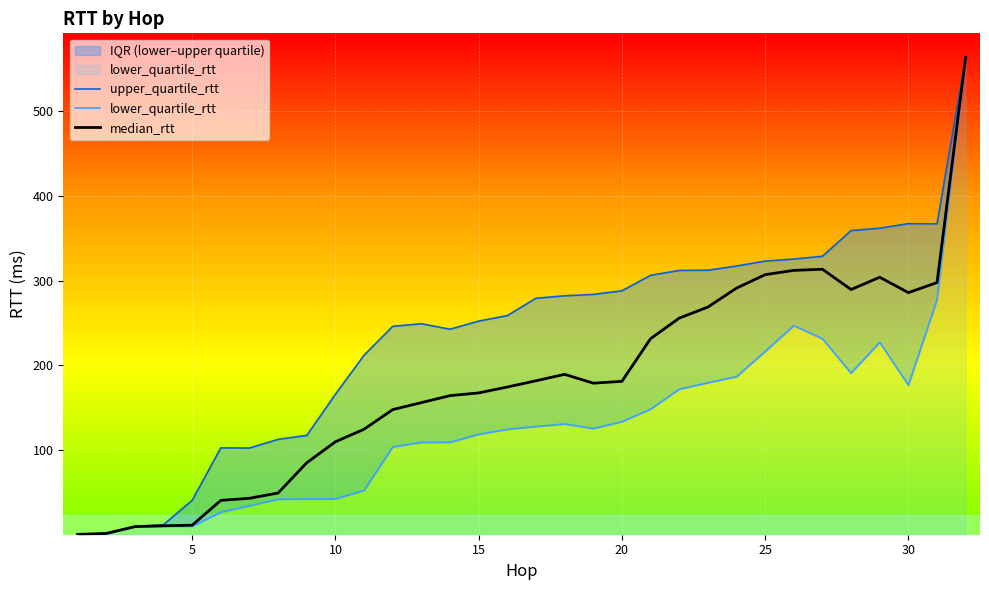

In median_rtt, how many points are higher than both neighbors (excluding endpoints)?

3